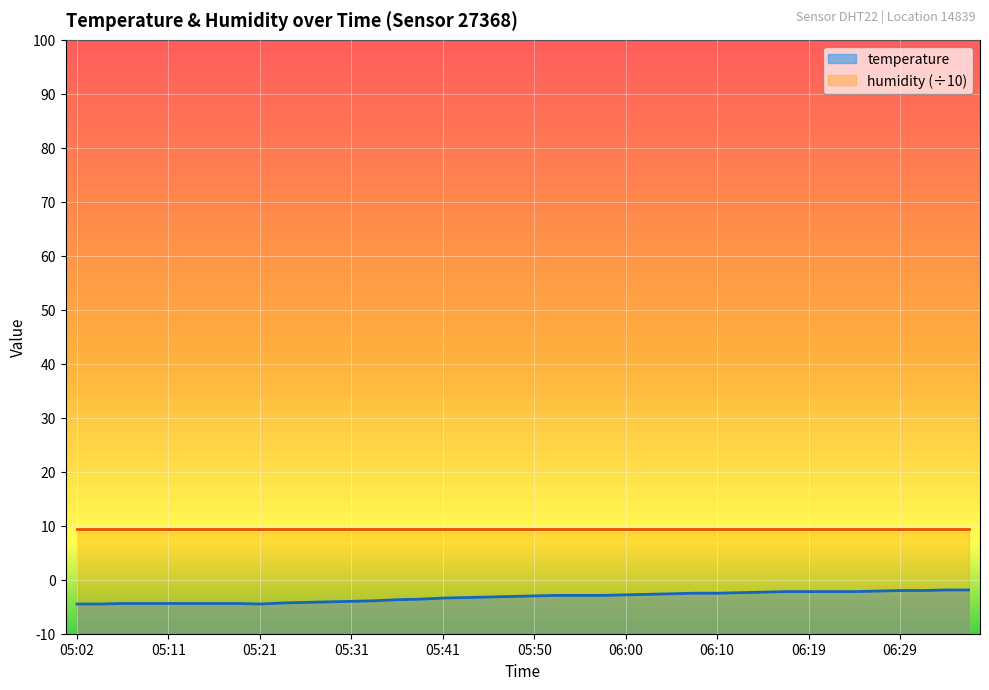

What is the maximum value shown in the chart?

9.5